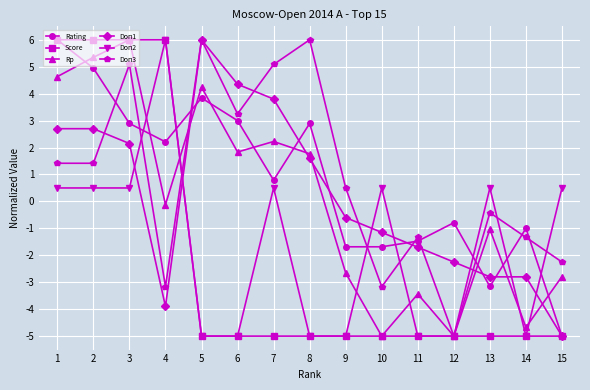

At how many categories does at least one series exceed -3?

15